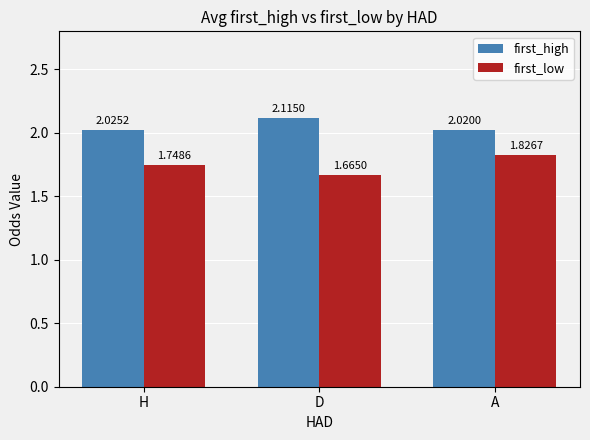

What is the difference between the highest and lowest values at H?

0.3